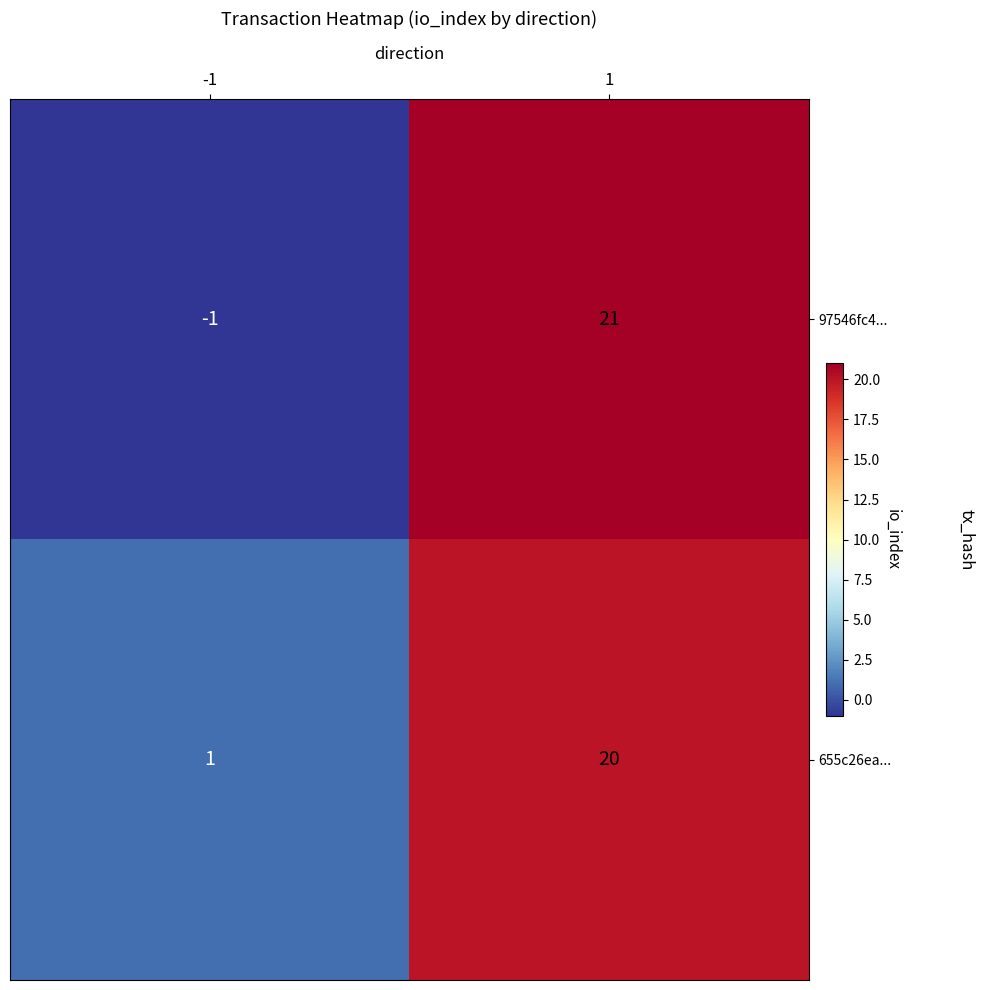

What is the maximum value for 97546fc4...?

21